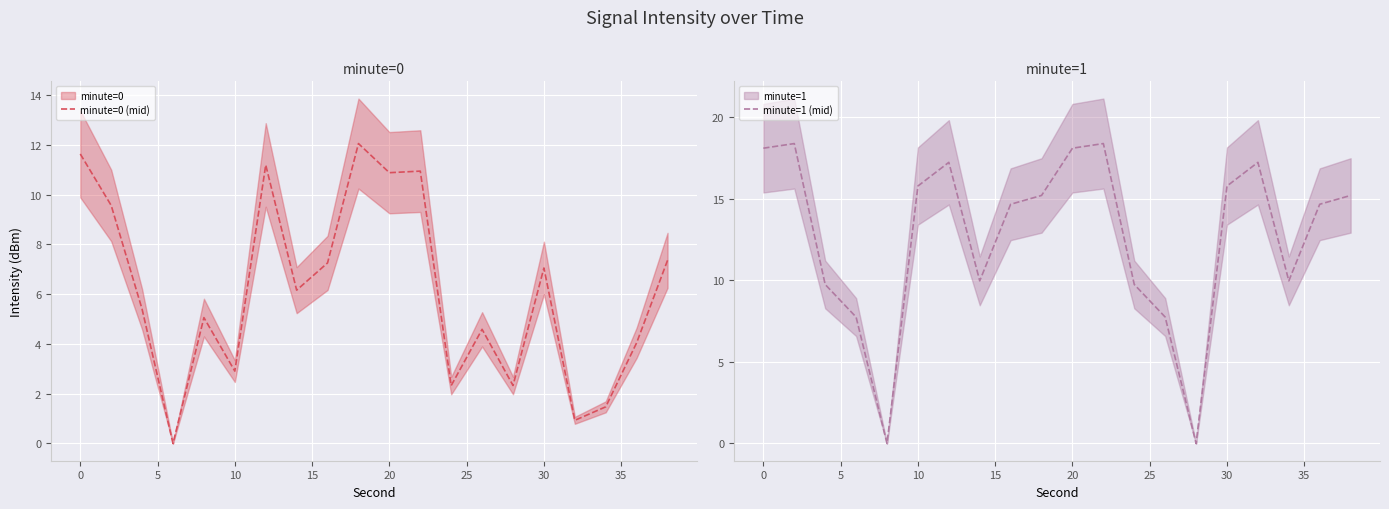

At how many categories does at least one series exceed 2?

20